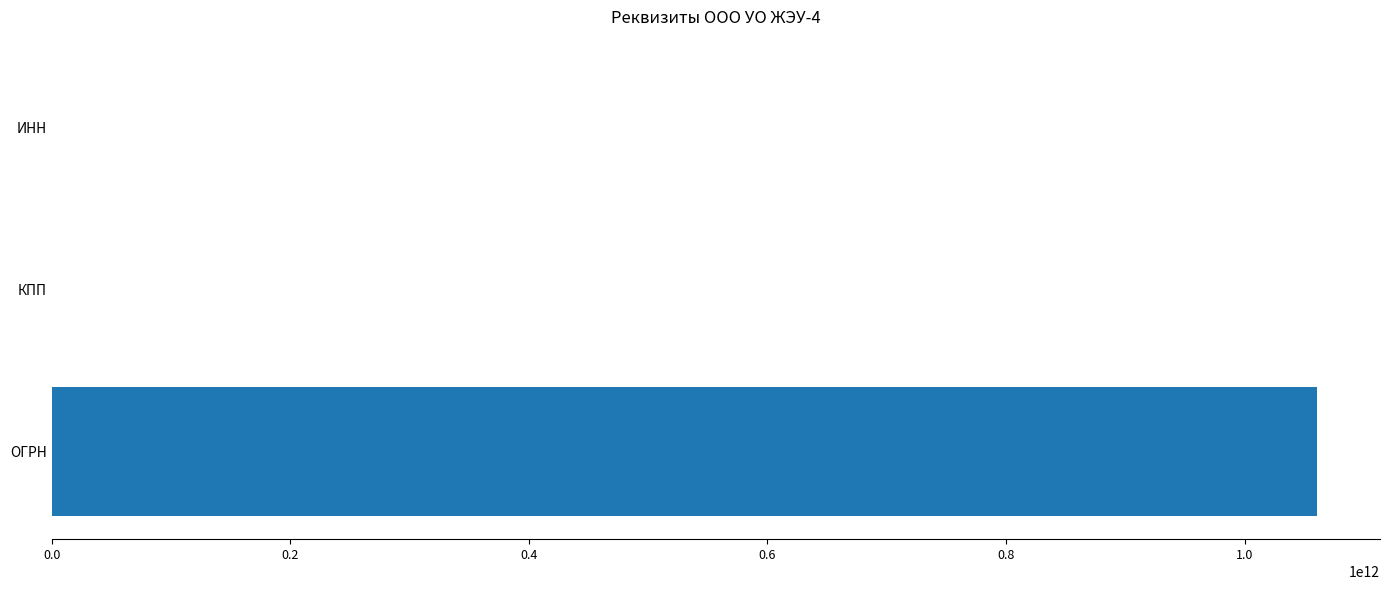

Which has a higher value, КПП or ОГРН?

ОГРН